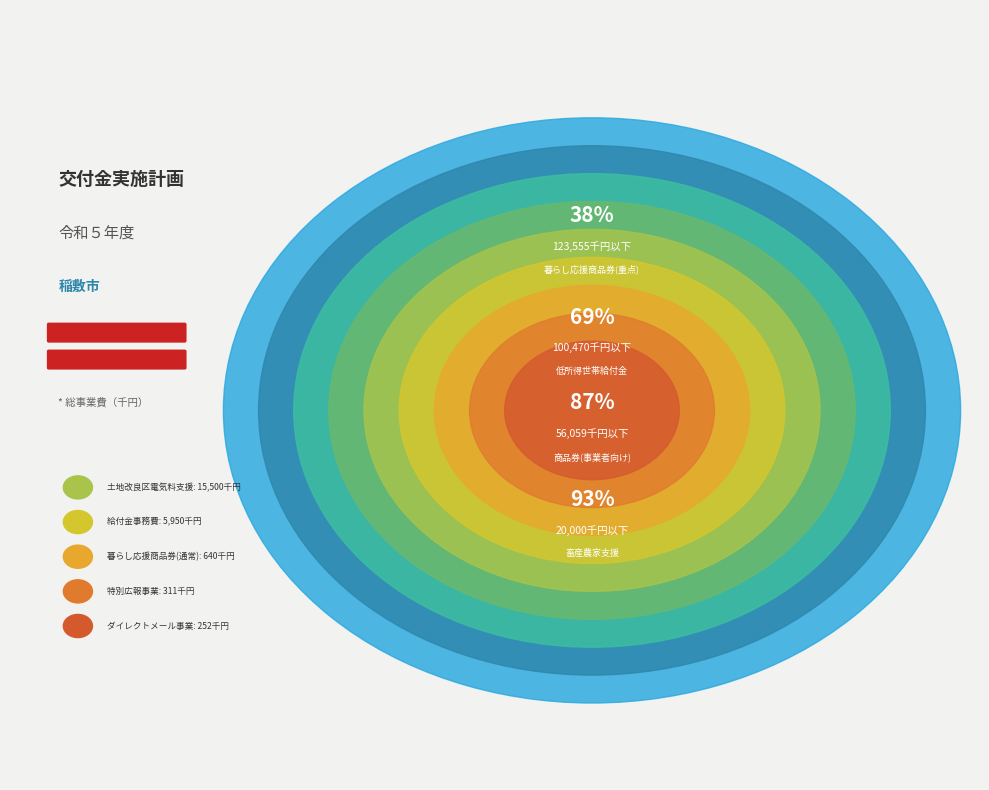

What is the ratio of the value at 稲敷市畜産農家物価高騰対策事業 to the value at 電力・ガス・食料品等価格高騰重点支援給付金【低所得者世帯給付金】?

0.2